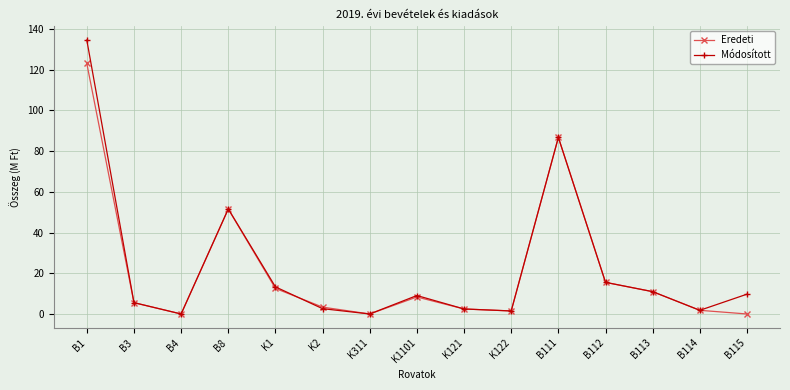

List the series in order of their peak value, highest first.

Módosított, Eredeti